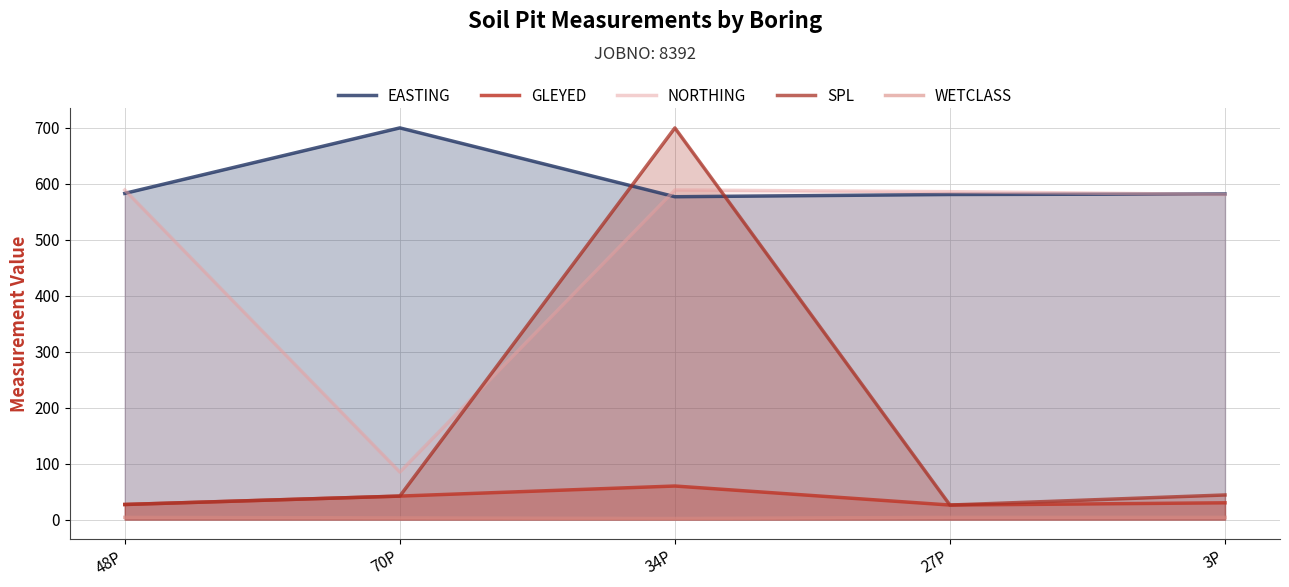

What is the sum of all EASTING values?

3023